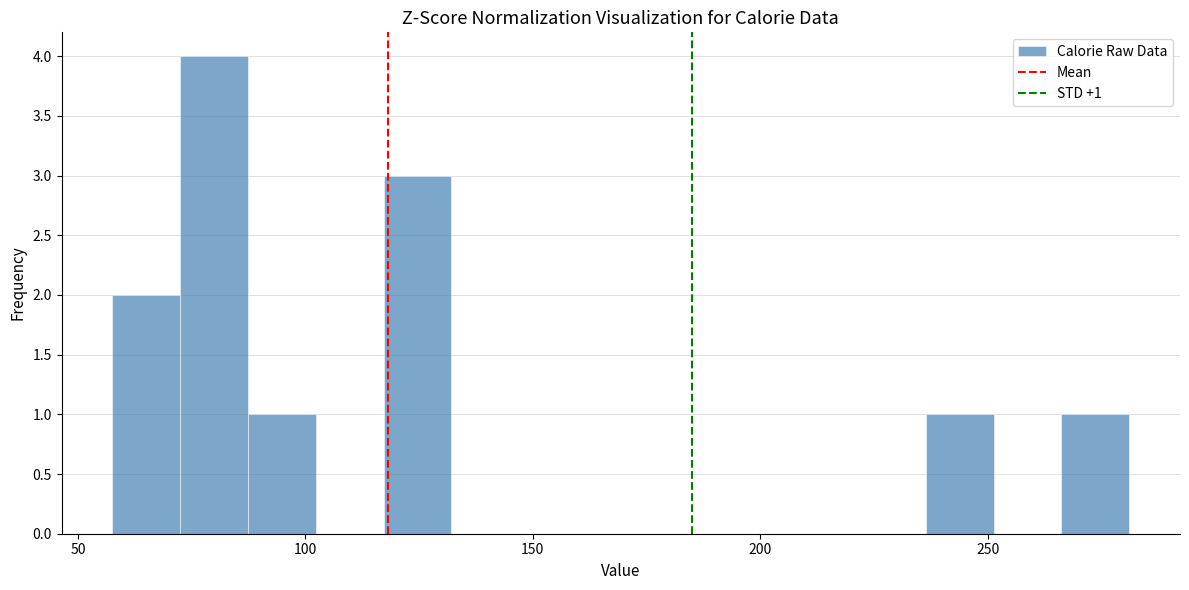

Read against the x-axis, roughly where is the centre of the tallest bar?

80